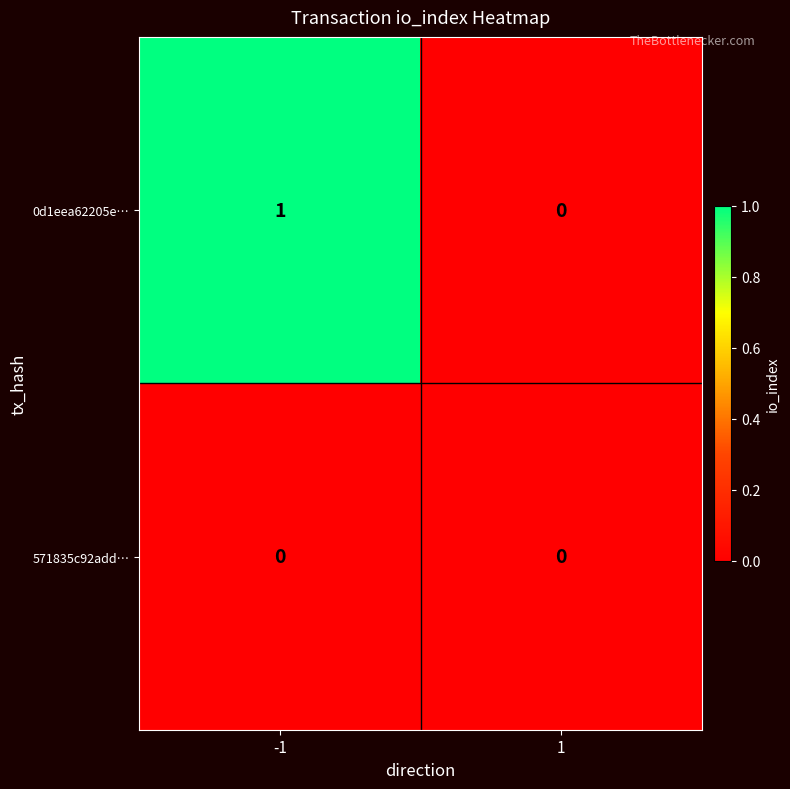

How many distinct data groups are displayed?

2